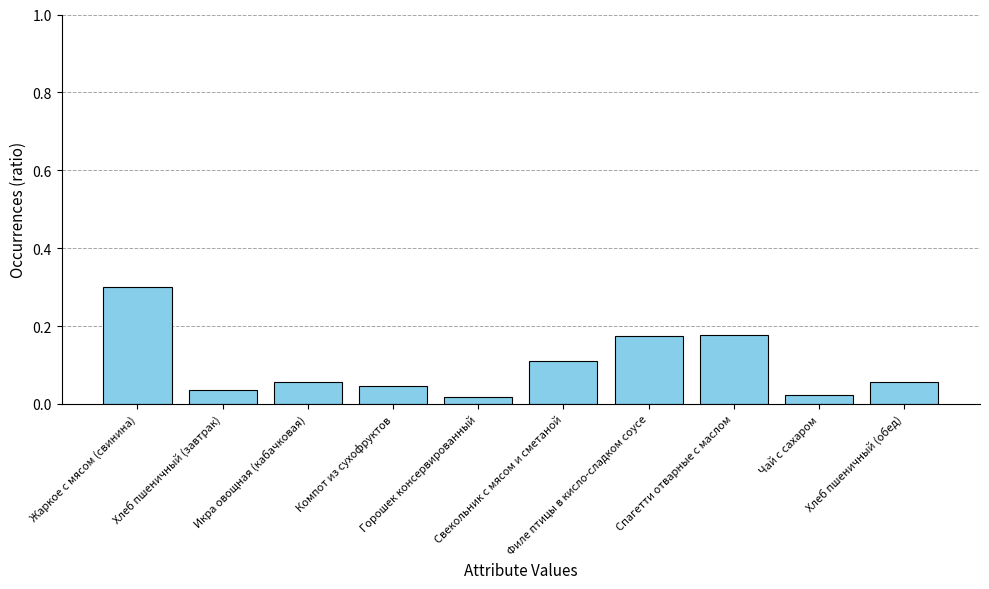

How many bars are there in total?

10